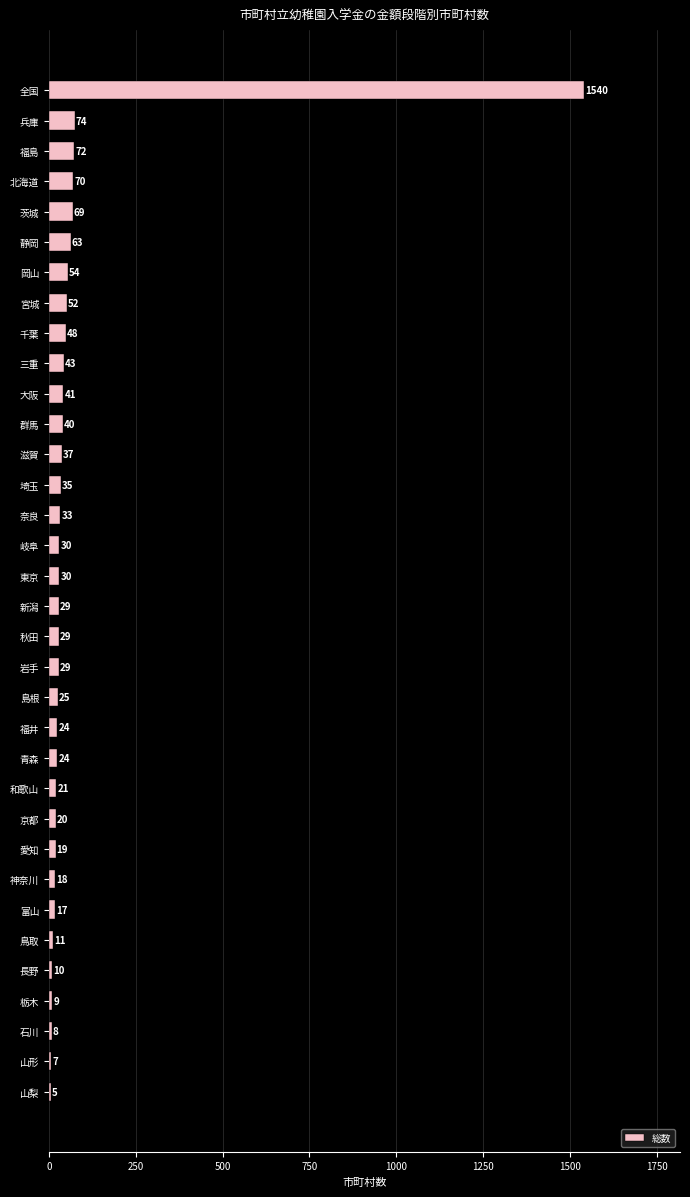

Does the chart contain stacked bars?

No